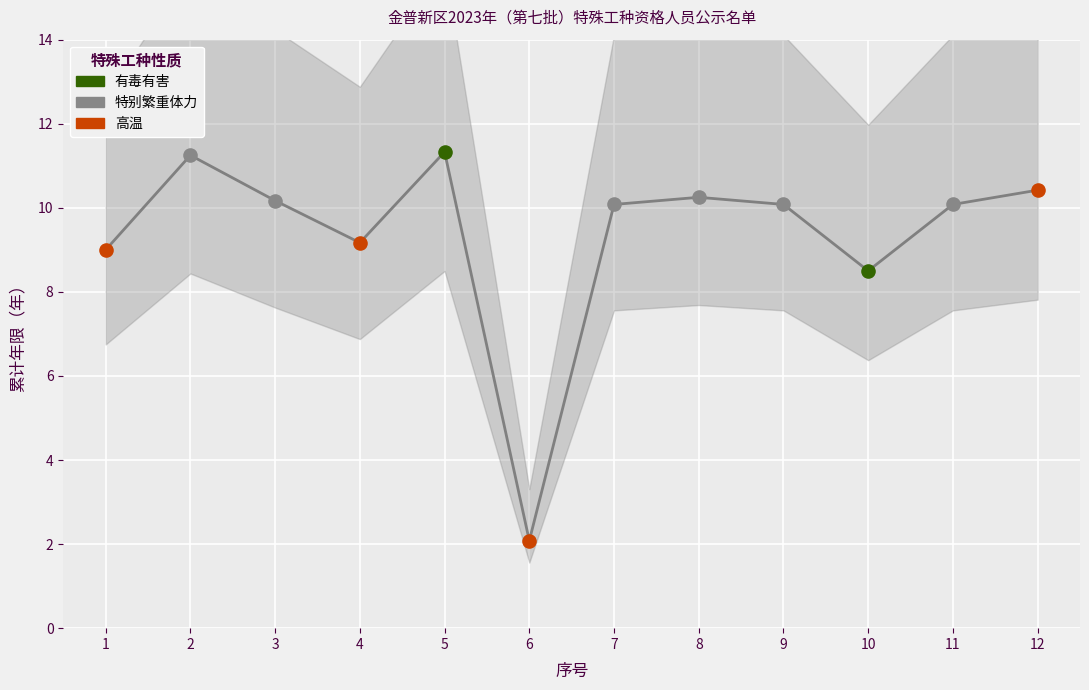

Between 10 and 1, which is larger?

1